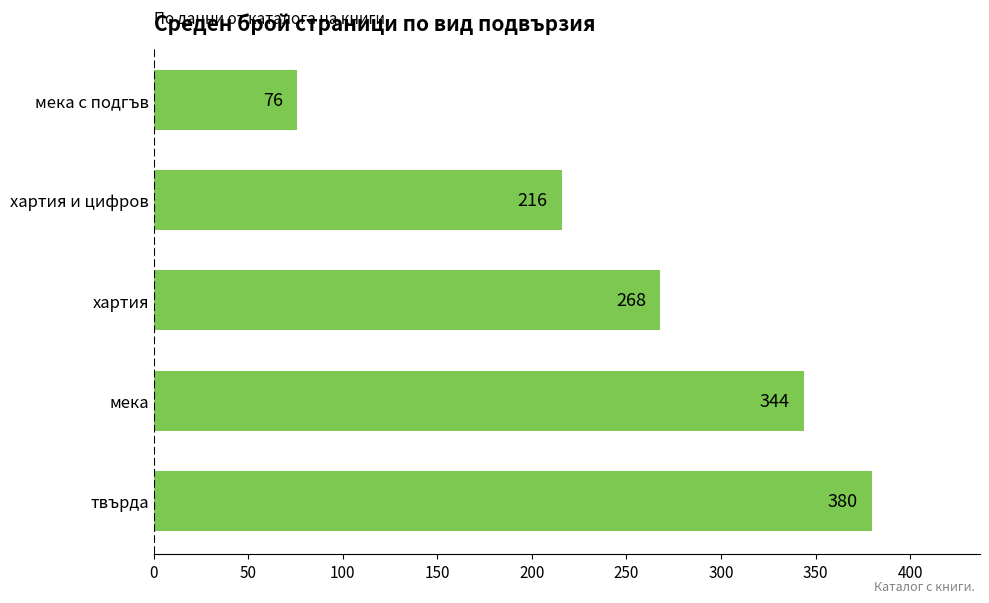

How many values are between 216 and 344?

3